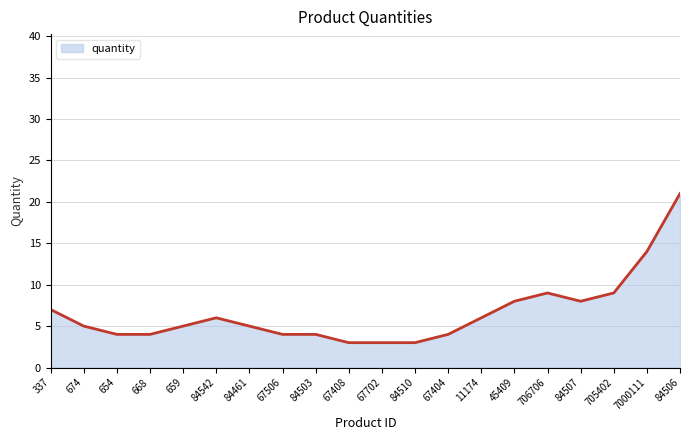

Is it true that the value at 84506 is 33?

False